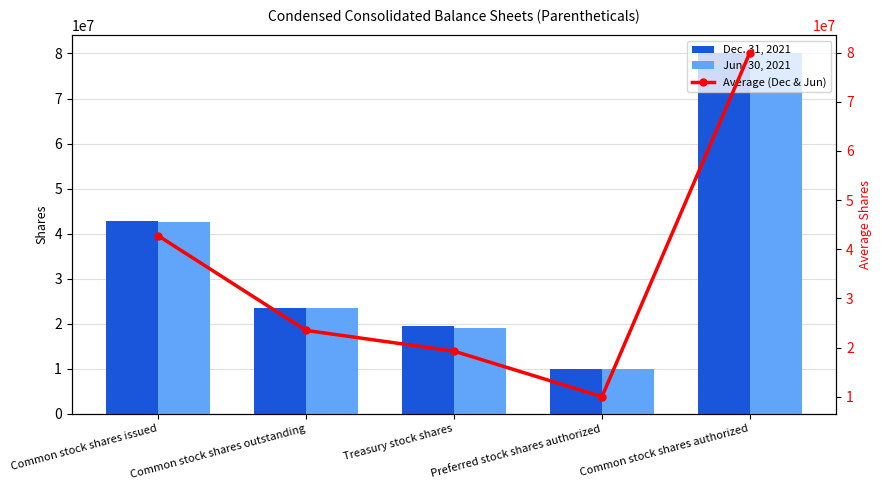

What is the difference between the Average (Dec & Jun) values at Common stock shares outstanding and Preferred stock shares authorized?

13480000